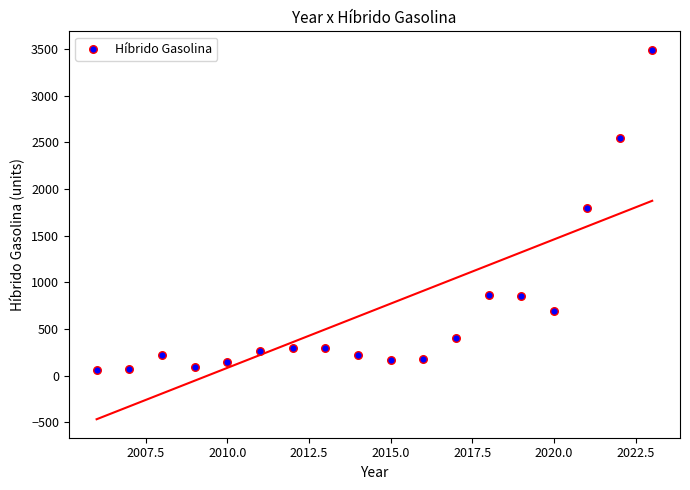

What is the range of X values (max minus min)?

17